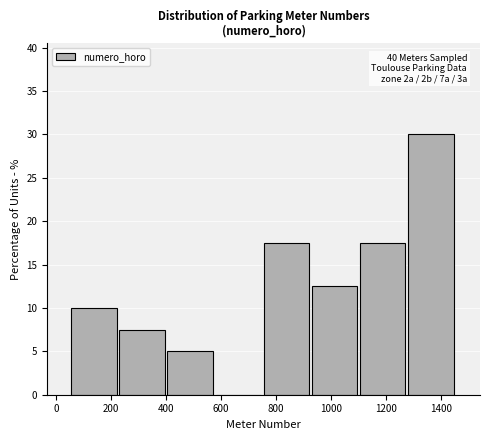

Which range on the x-axis has the tallest bar?

1280 to 1460